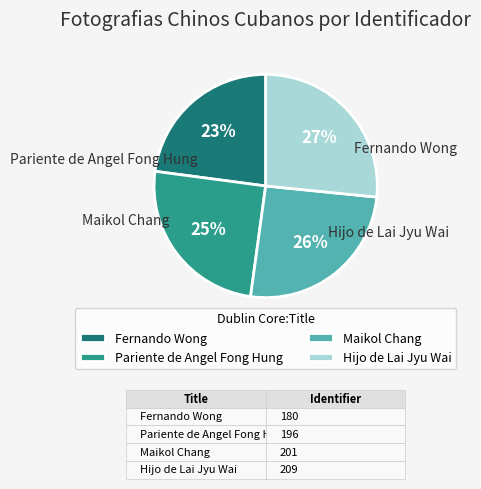

To the nearest percent, what portion does Hijo de Lai Jyu Wai represent?

27%